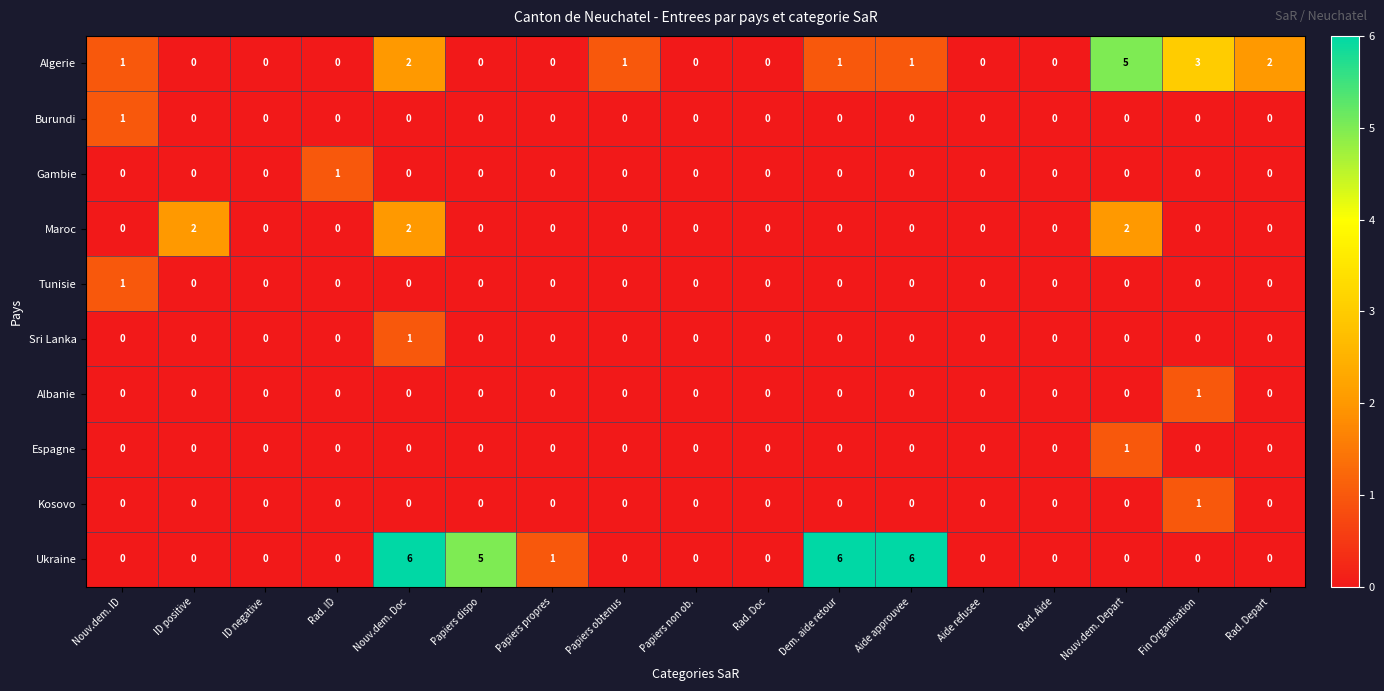

How many Ukraine values are between 0 and 1?

13